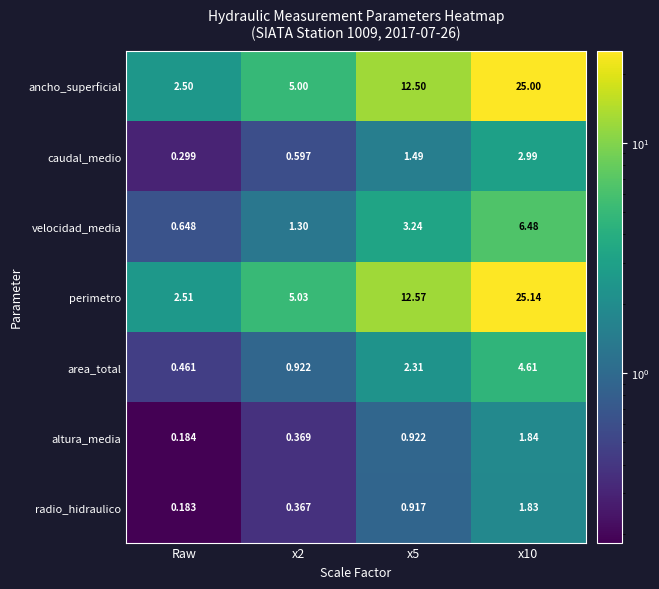

At which label does area_total reach its minimum?

Raw